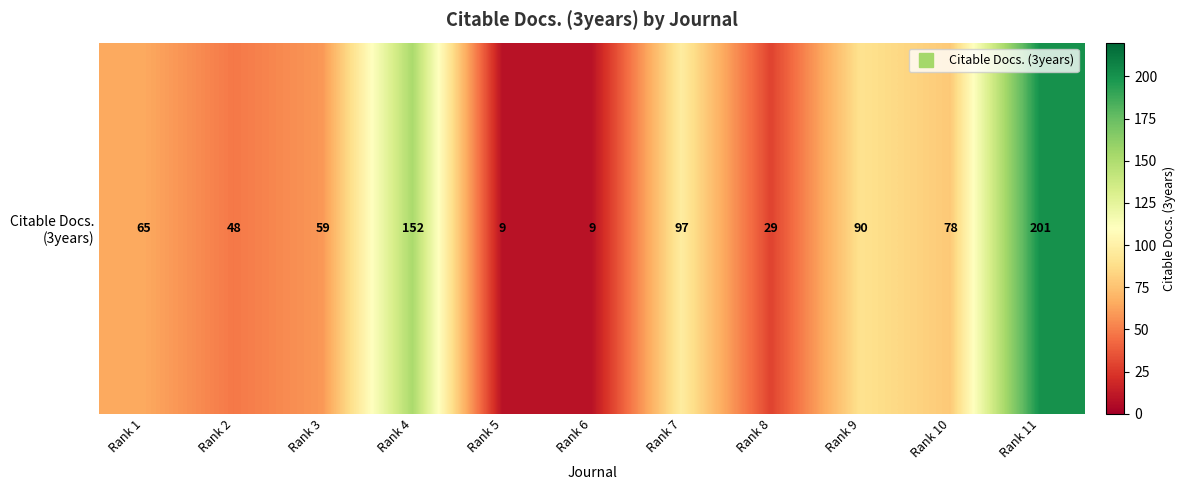

Rank the categories by value from lowest to highest.

Rank 5, Rank 6, Rank 8, Rank 2, Rank 3, Rank 1, Rank 10, Rank 9, Rank 7, Rank 4, Rank 11